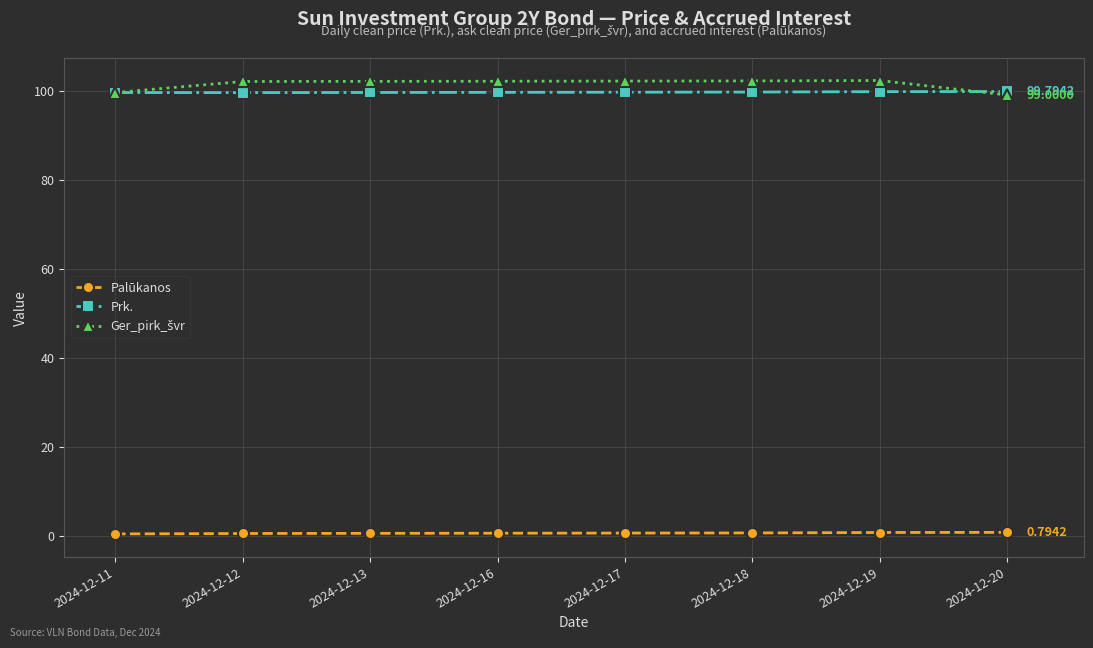

What is the greatest value displayed?

102.3